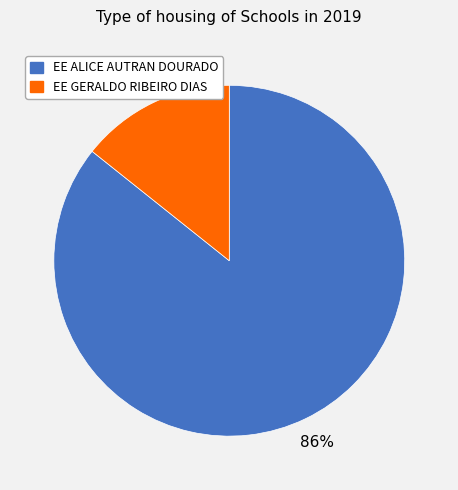

How many segments does this pie chart have?

2